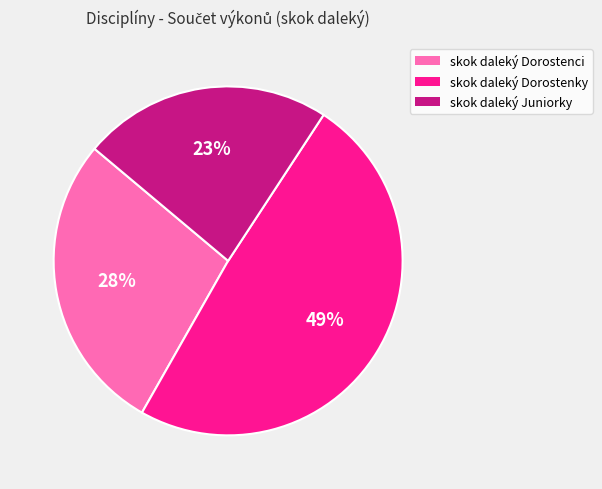

Is there a majority slice in this chart?

No